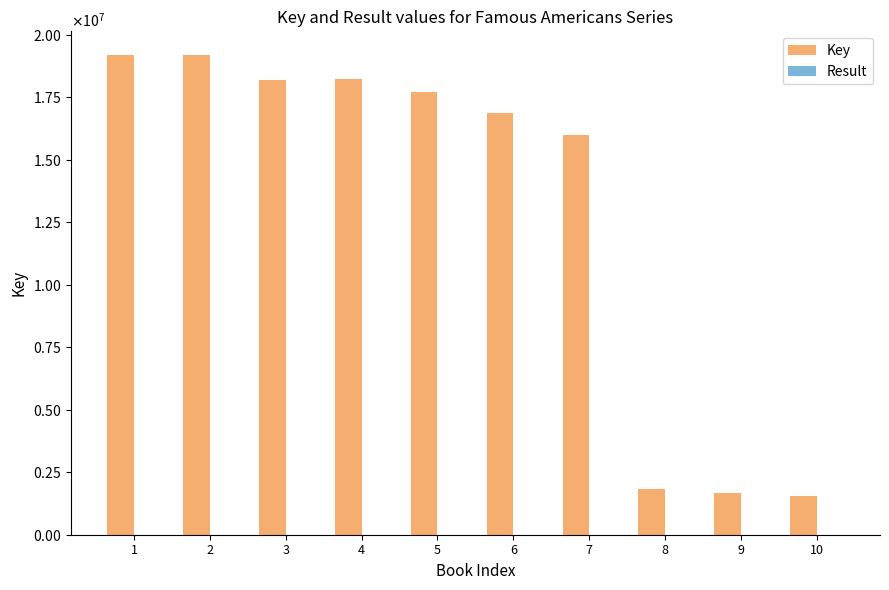

Read the Result value at 1.

1